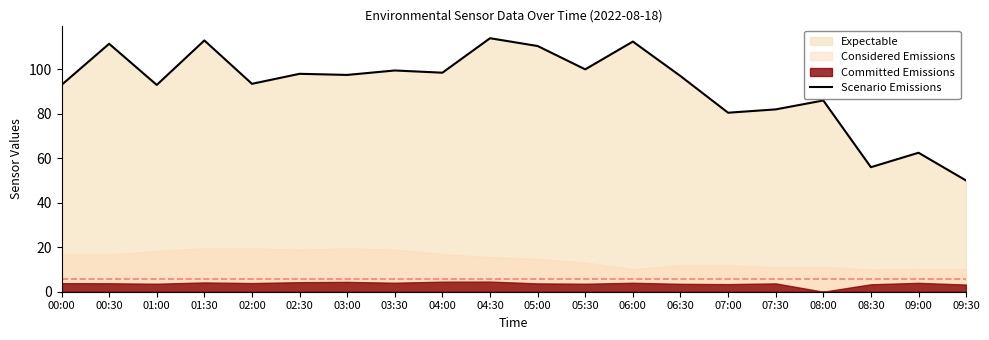

Is it true that the value at 03:30 is 147.7?

False